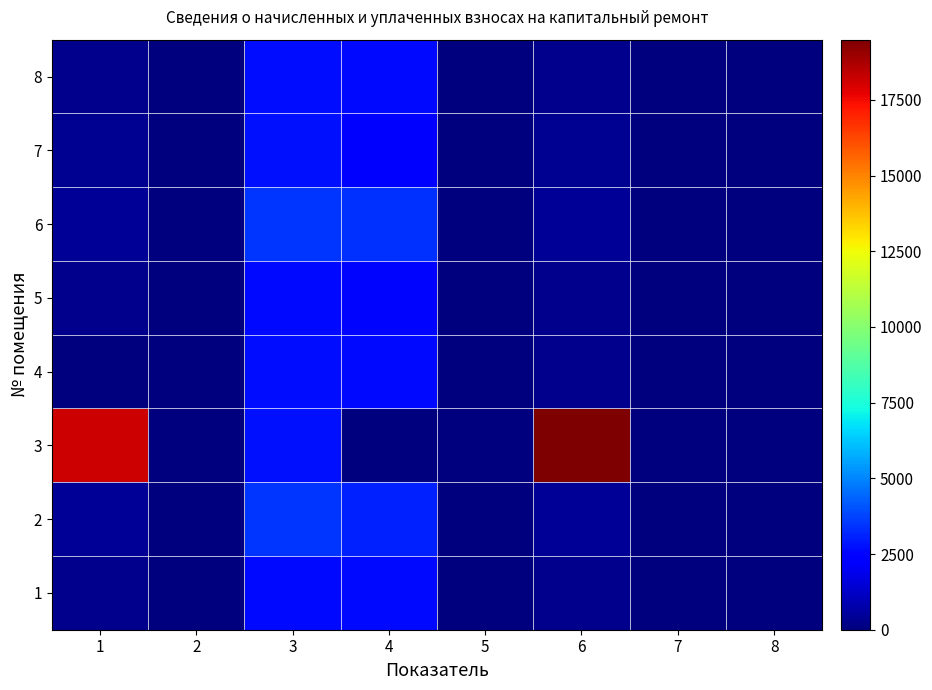

Reading left to right, what are all the values shown in this chart?

1: 1=295.6	2=0.0	3=2660.4	4=2600.4	5=0.0	6=295.6	7=0.0	8=0.0
2: 1=386.9	2=0.0	3=3481.9	4=3095.0	5=0.0	6=386.9	7=0.0	8=0.0
3: 1=18131.2	2=0.0	3=2794.5	4=0.0	5=0.0	6=19490.3	7=0.0	8=0.0
4: 1=0.0	2=0.8	3=2710.7	4=2649.6	5=0.0	6=301.2	7=0.0	8=0.0
5: 1=290.6	2=0.0	3=2615.7	4=2556.7	5=0.0	6=290.6	7=0.0	8=0.0
6: 1=383.8	2=0.0	3=3454.0	4=3376.2	5=0.0	6=383.8	7=0.0	8=0.0
7: 1=308.6	2=0.0	3=2777.8	4=2469.1	5=0.0	6=308.6	7=0.0	8=0.0
8: 1=301.2	2=0.0	3=2710.7	4=2649.6	5=0.0	6=301.2	7=0.0	8=0.0